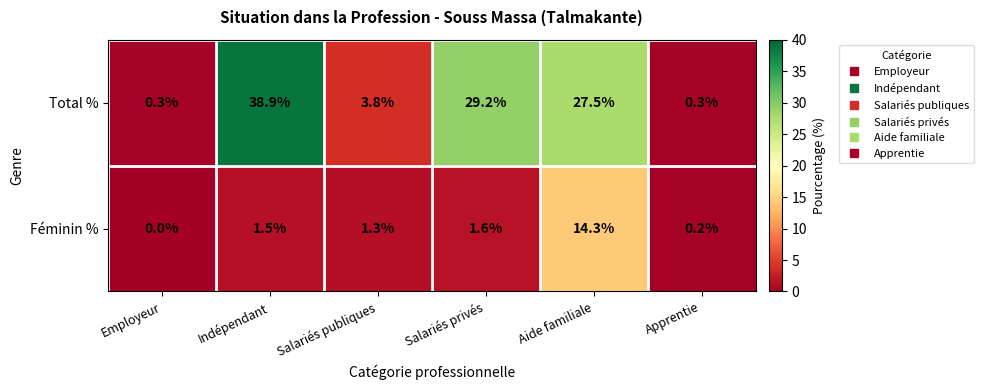

How many series are shown in this chart?

2